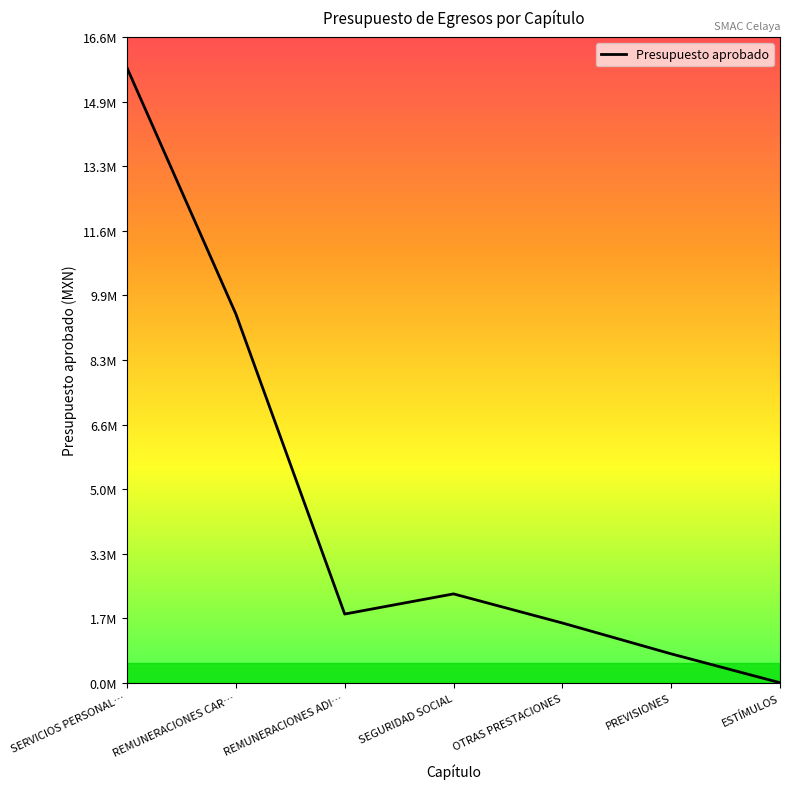

Does the chart display data point markers on the line(s)?

No